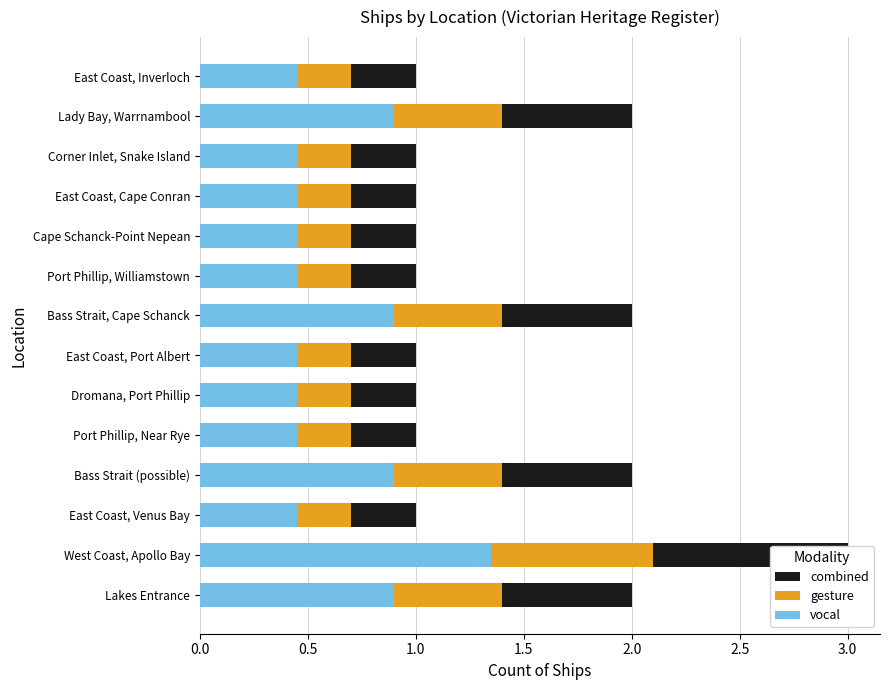

The value of gesture at East Coast, Port Albert is 0.3. True or false?

False